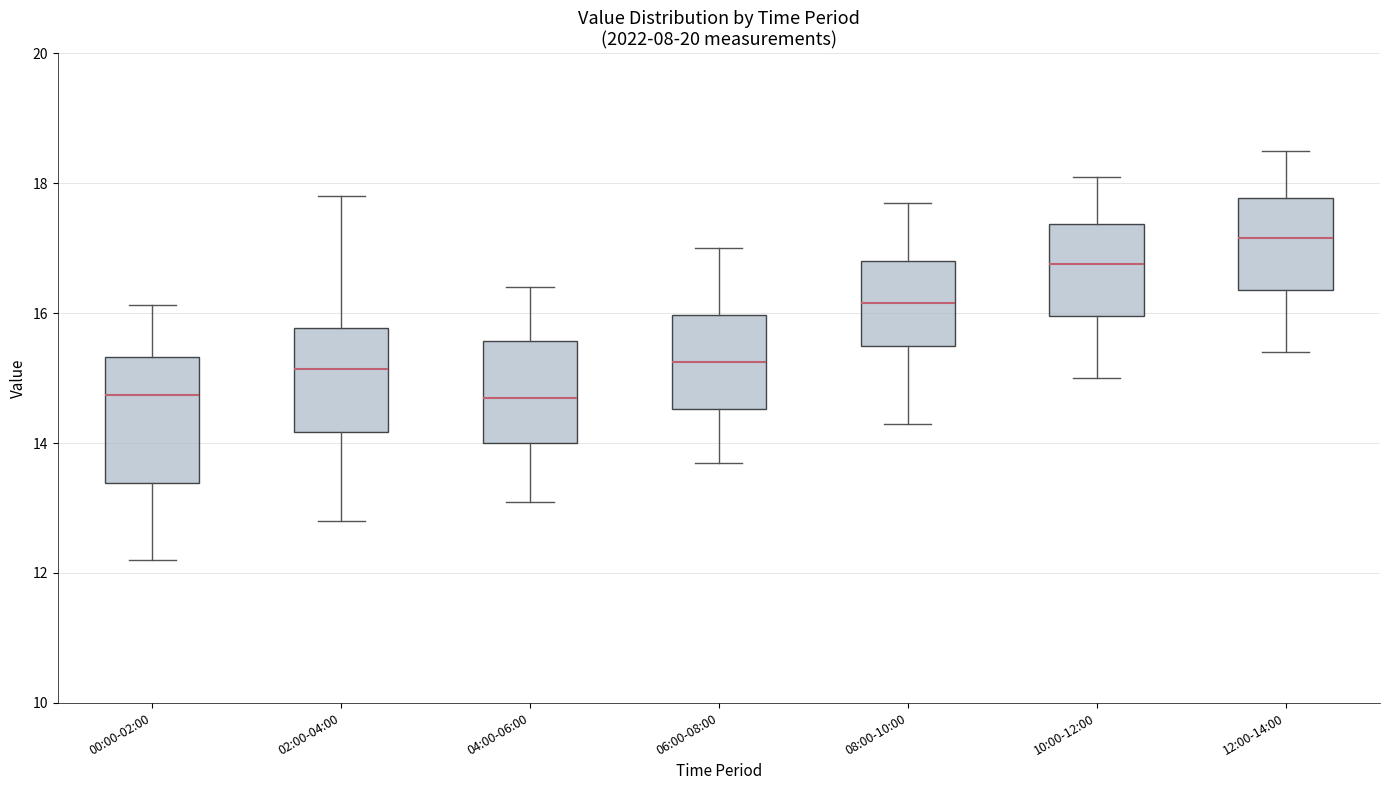

Where is the lower edge of the box for 08:00-10:00 on the y-axis? The values are not printed on the chart, so give them approximately, as read against the axis.

15.6